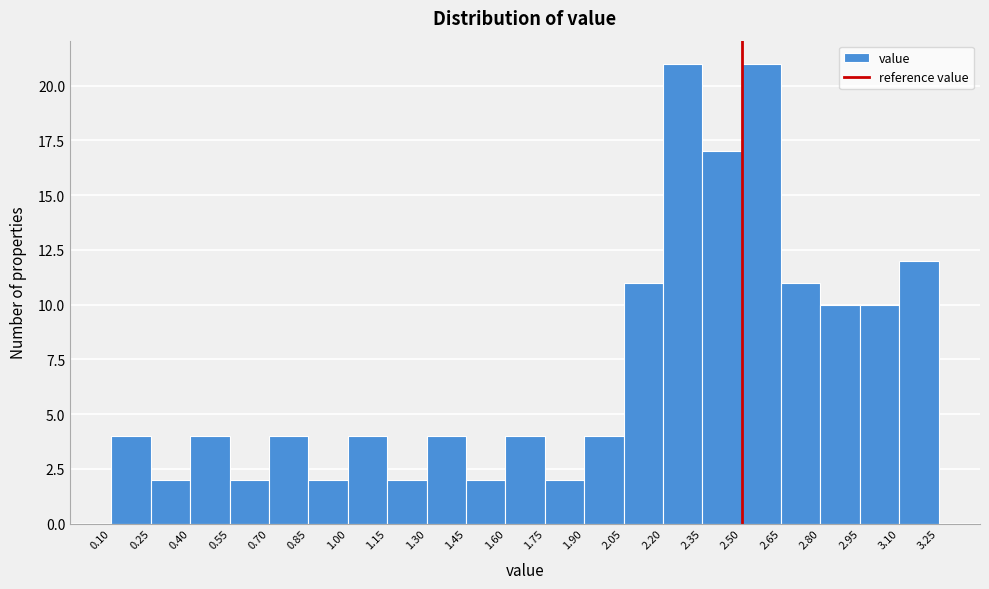

Reading left to right, transcribe this chart: for each bar, give the range it covers on the x-axis and its height. The values are not printed on the chart, so give them approximately, as read against the axis.

0.10 to 0.25: 4
0.25 to 0.40: 2
0.40 to 0.55: 4
0.55 to 0.70: 2
0.70 to 0.85: 4
0.85 to 1.00: 2
1.00 to 1.15: 4
1.15 to 1.30: 2
1.30 to 1.45: 4
1.45 to 1.60: 2
1.60 to 1.75: 4
1.75 to 1.90: 2
1.90 to 2.05: 4
2.05 to 2.20: 11
2.20 to 2.35: 21
2.35 to 2.50: 17
2.50 to 2.65: 21
2.65 to 2.80: 11
2.80 to 2.95: 10
2.95 to 3.10: 10
3.10 to 3.25: 12